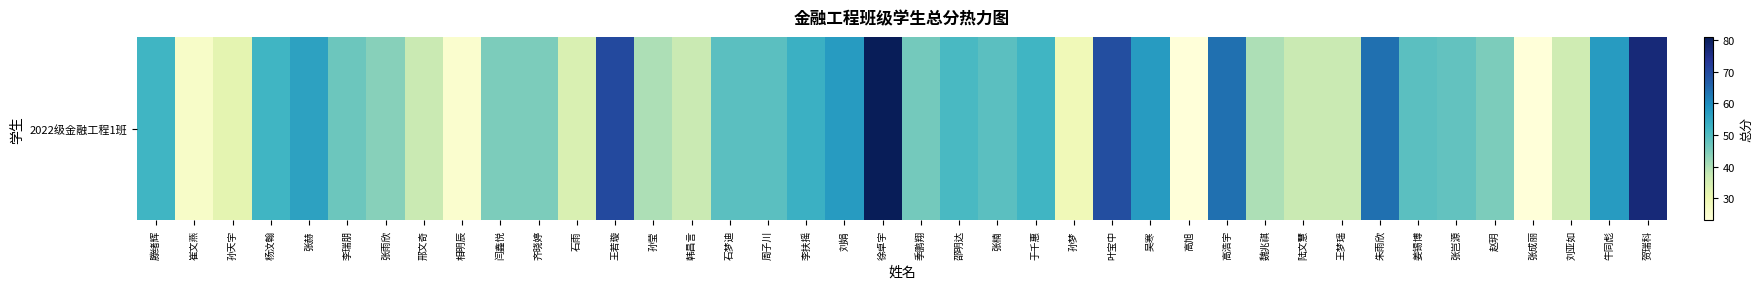

How many data points are less than 48?

20